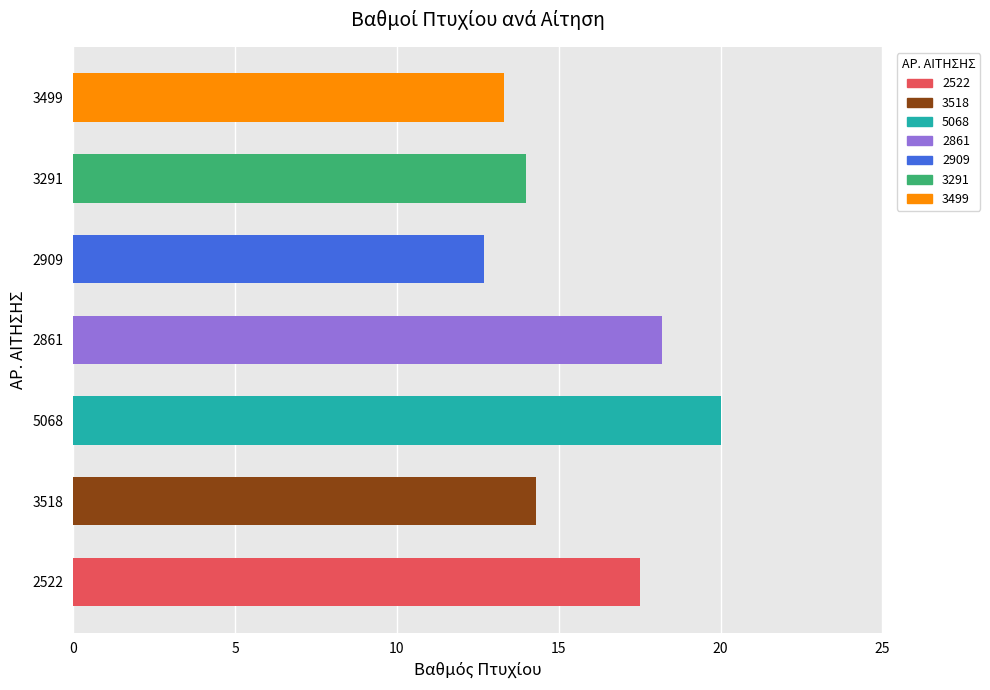

What is the change in value from 2861 to 2909?

-5.5